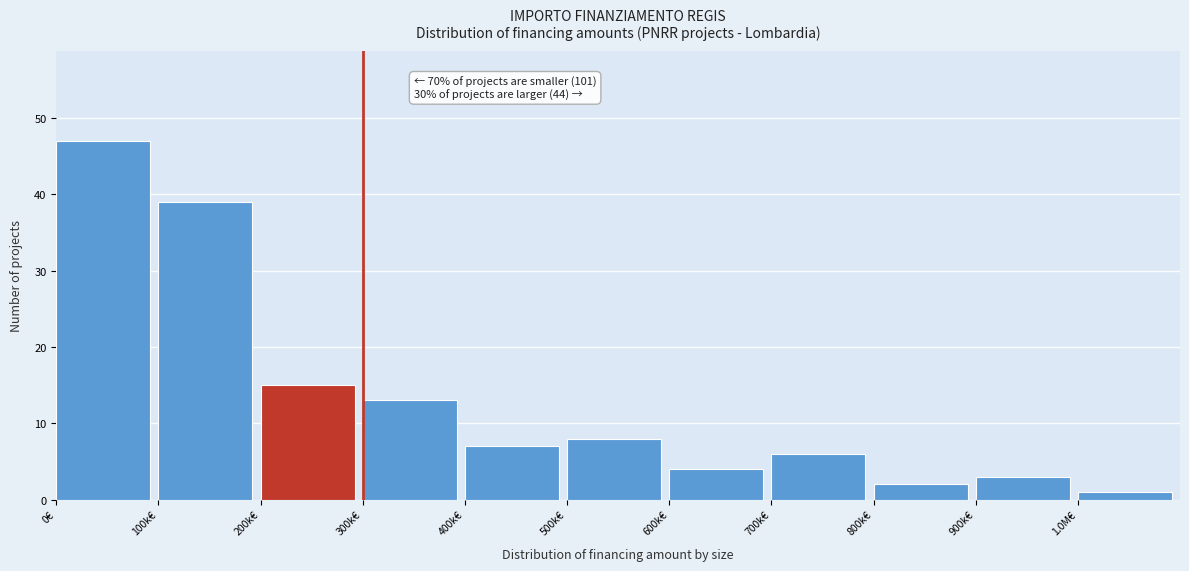

Reading left to right, list all the values displayed in this chart.

47	39	15	13	7	8	4	6	2	3	1